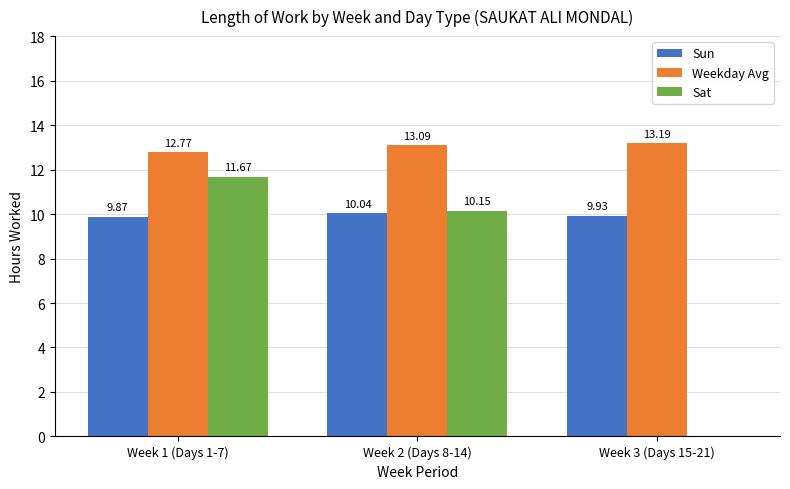

Does the chart contain stacked bars?

No